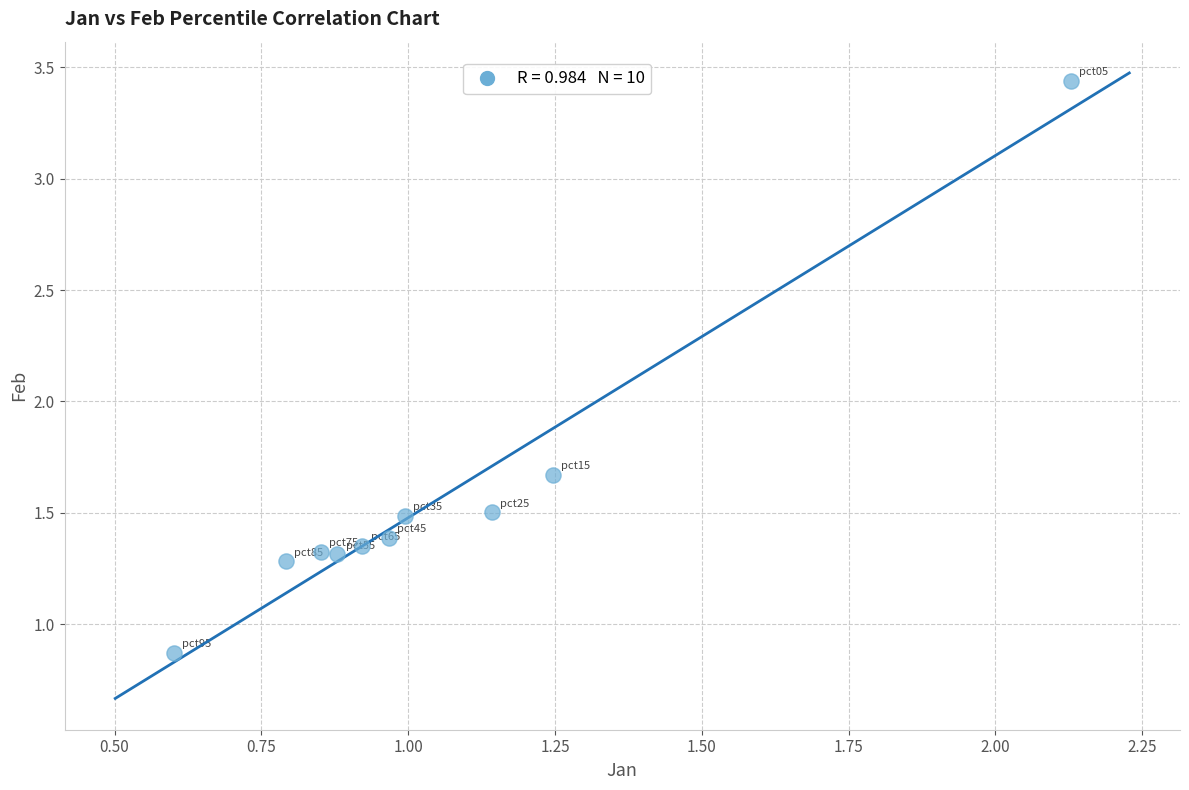

What is the average X value?

1.1